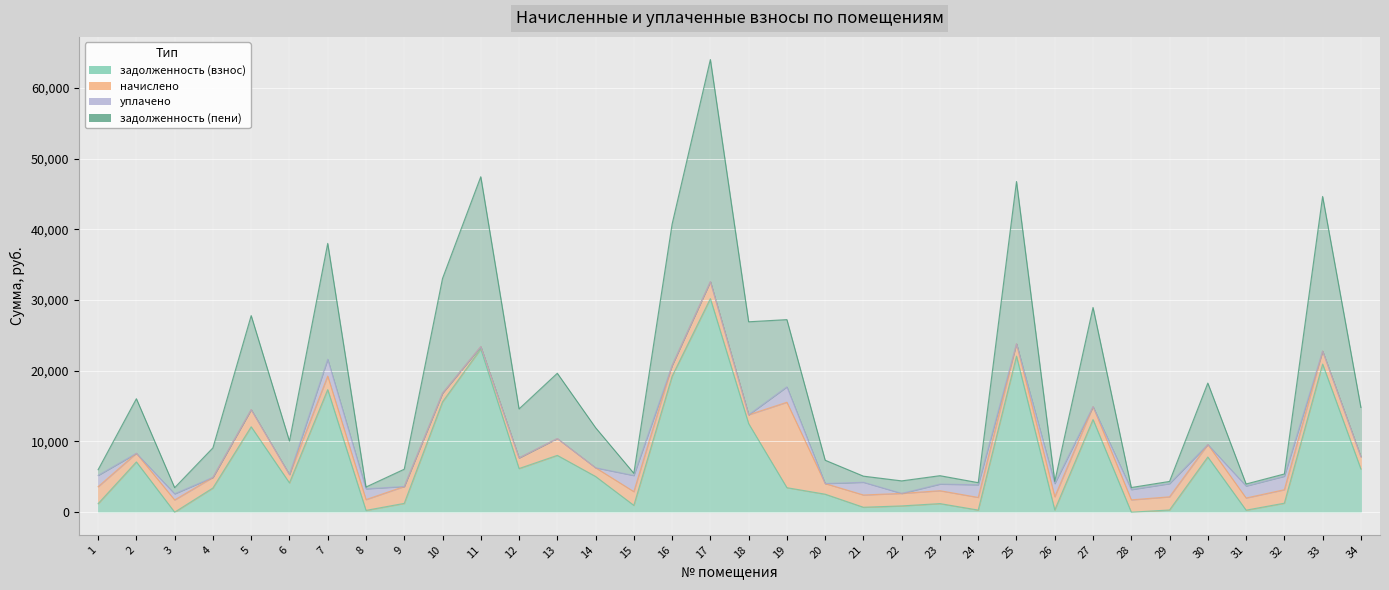

What is the value of the задолженность (пени) point at the 34th from the left?

14813.2